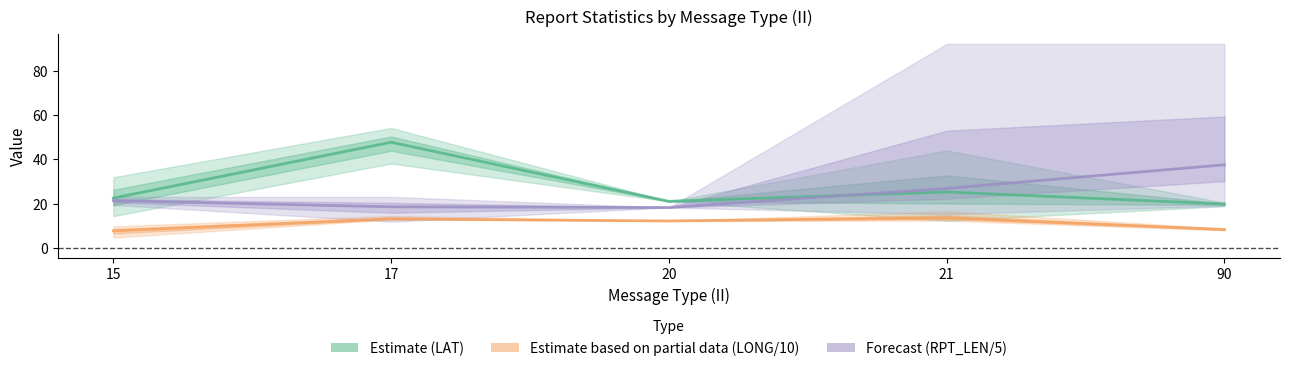

Which series changed the most between 15 and 17?

Estimate (LAT)